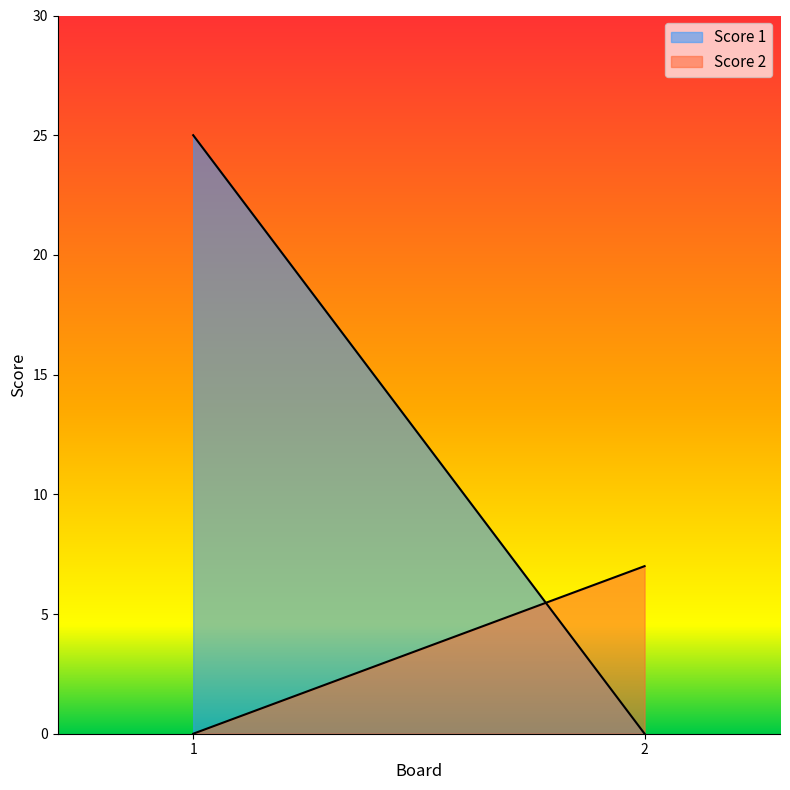

Which label corresponds to the largest value in the chart?

1